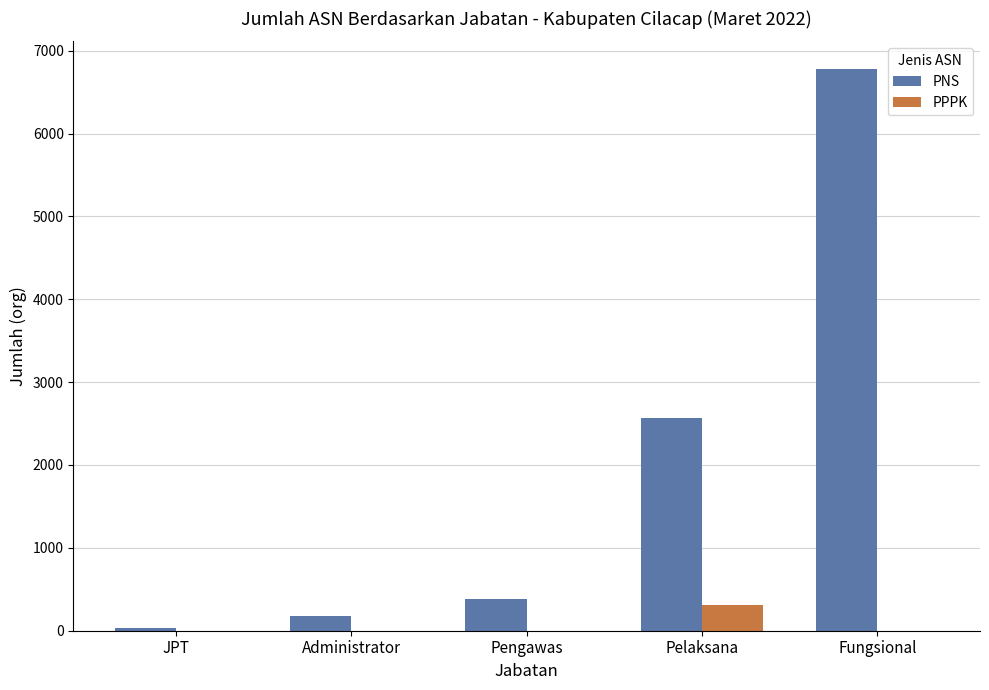

At which category does the chart reach its peak across all series?

Fungsional